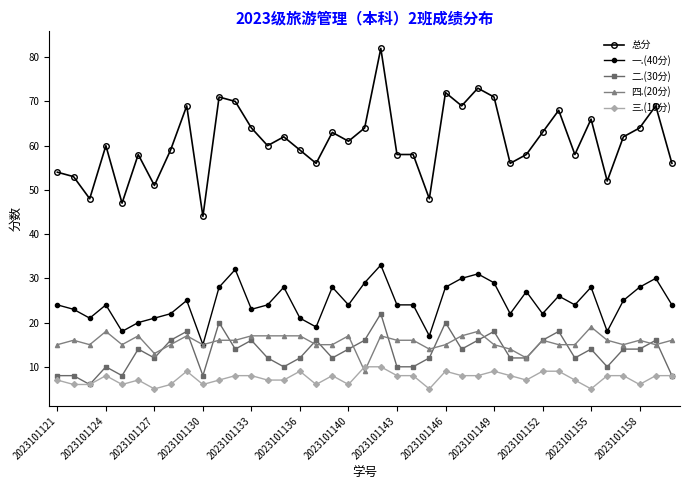

Which series has the largest range (max minus min)?

总分